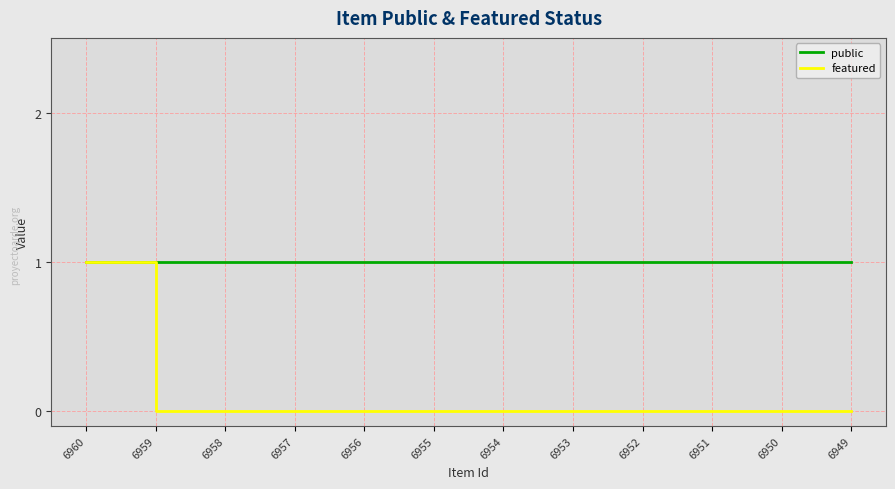

At which category is the sum across all series the highest?

6960